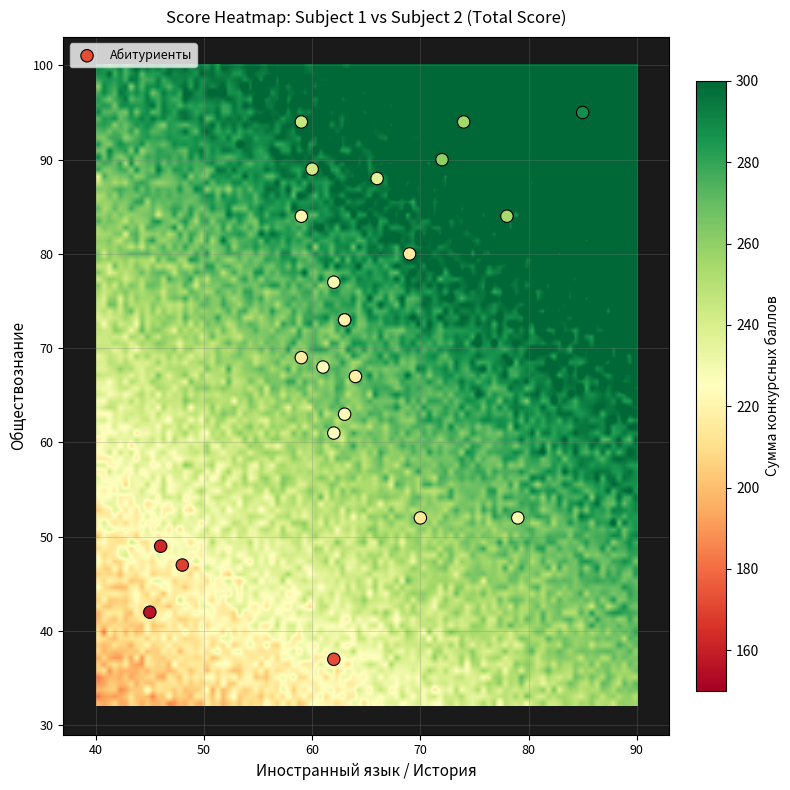

What Y value in the scatter plot is closest to 66?

67